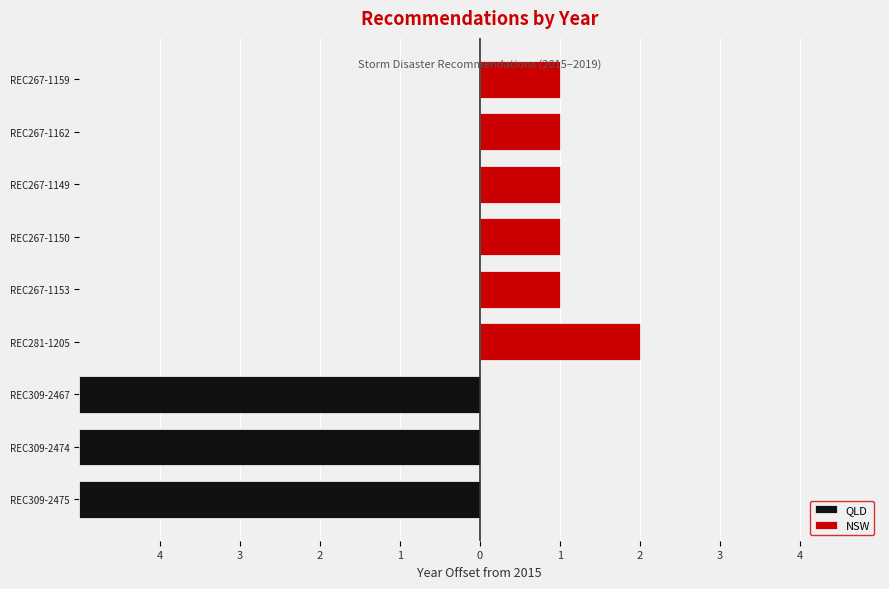

What is the maximum value for NSW?

2